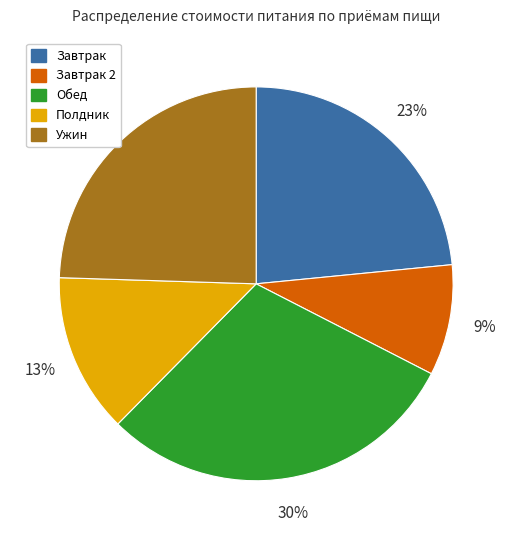

To the nearest percent, what is the difference between the largest and smallest slice percentages?

21%